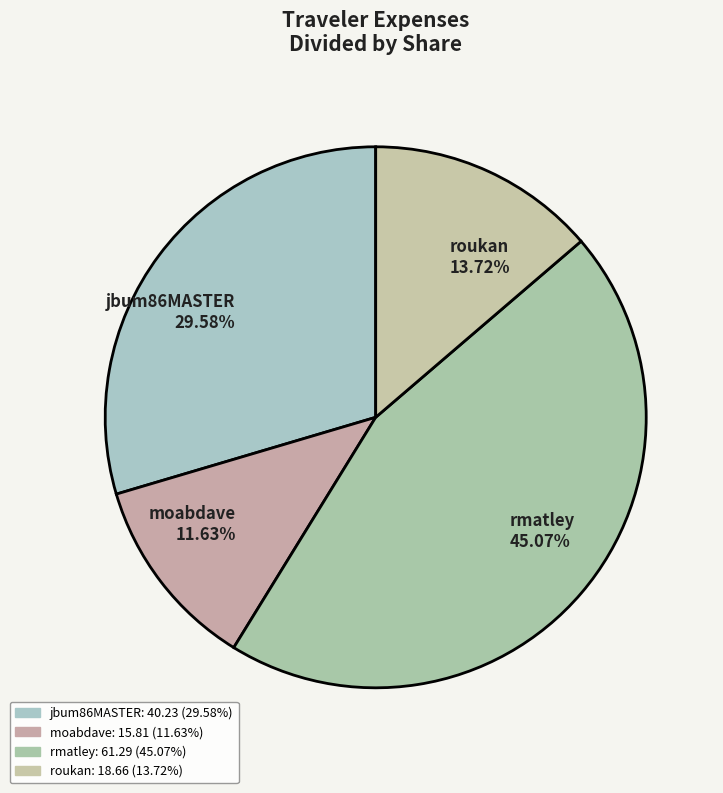

Is there any slice that represents more than half of the pie?

No